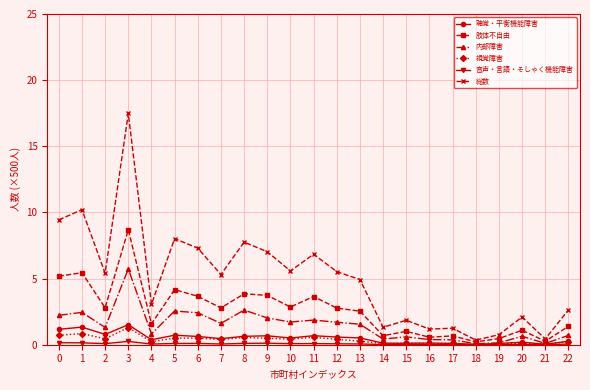

What is the sum of the 総数 values at 7 and 4?

8.4